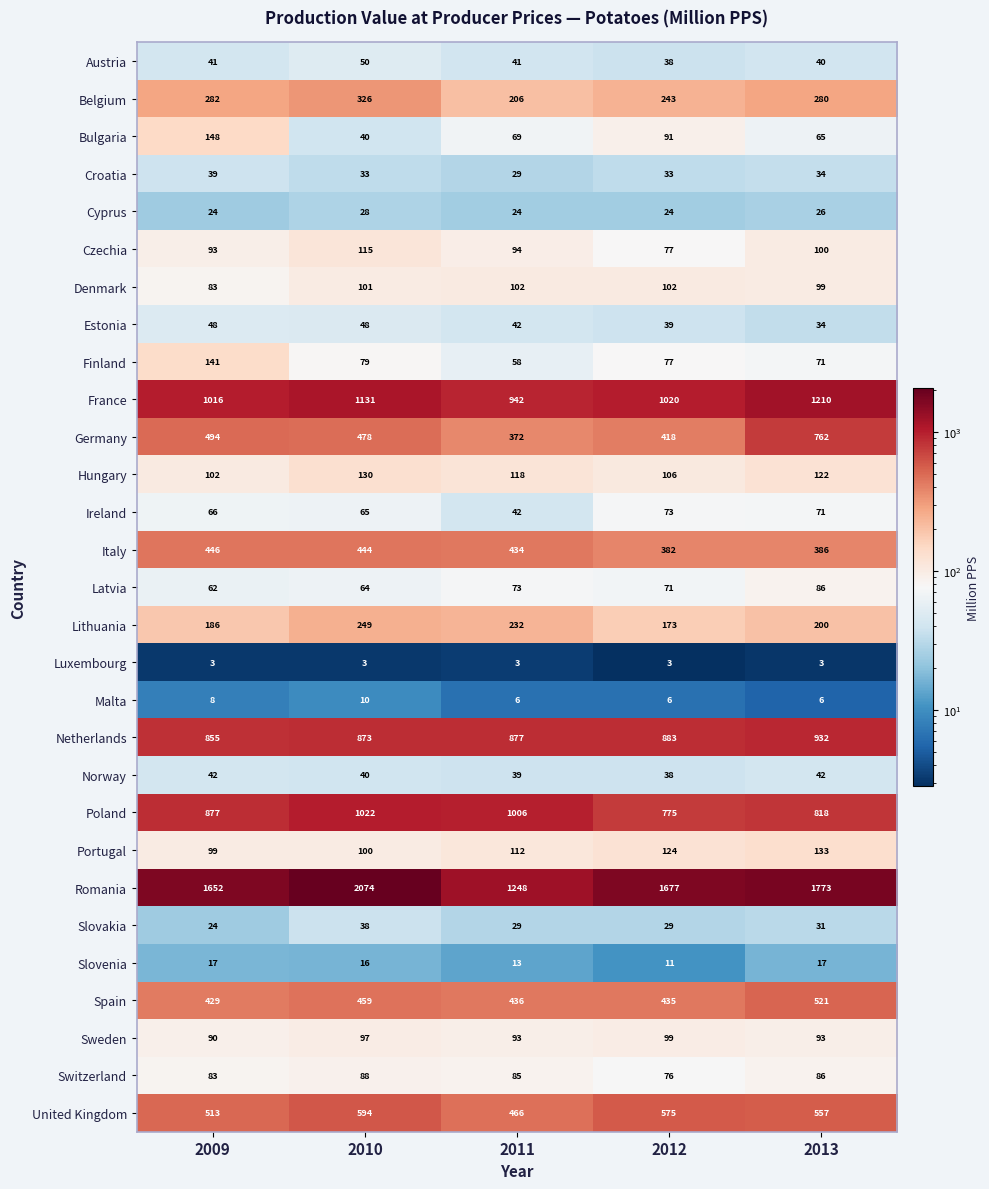

What is the minimum value shown in the chart?

3